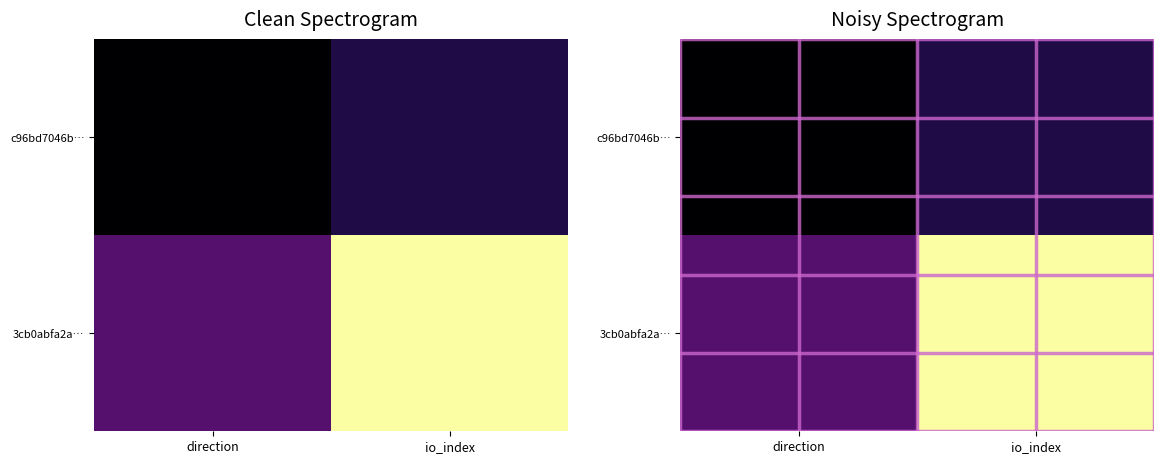

Rank the categories by 3cb0abfa2a… value from highest to lowest.

io_index, direction